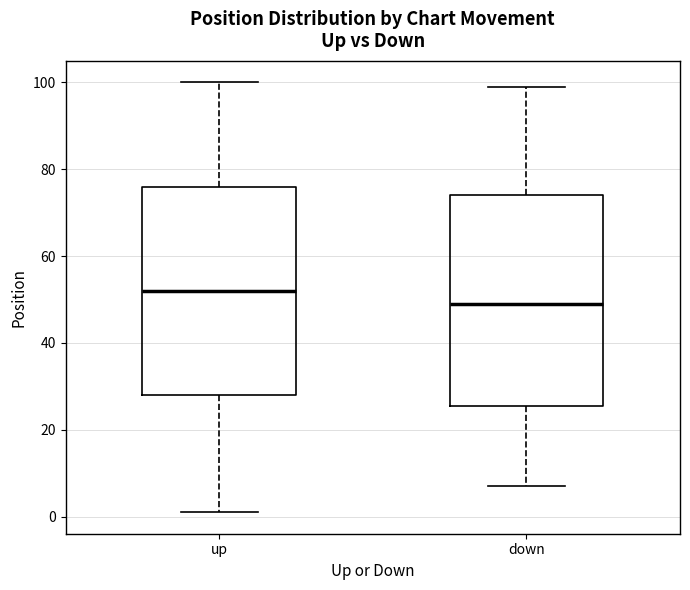

Where does the lower whisker of the box for down end on the y-axis? The values are not printed on the chart, so give them approximately, as read against the axis.

8